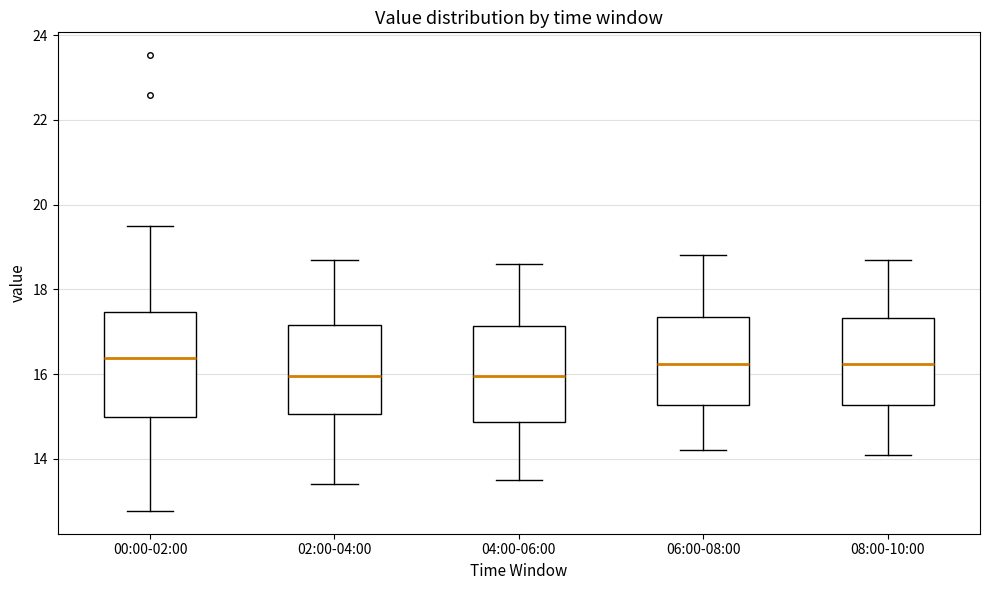

Where does the median line of the box for 06:00-08:00 sit on the y-axis? The values are not printed on the chart, so give them approximately, as read against the axis.

16.2